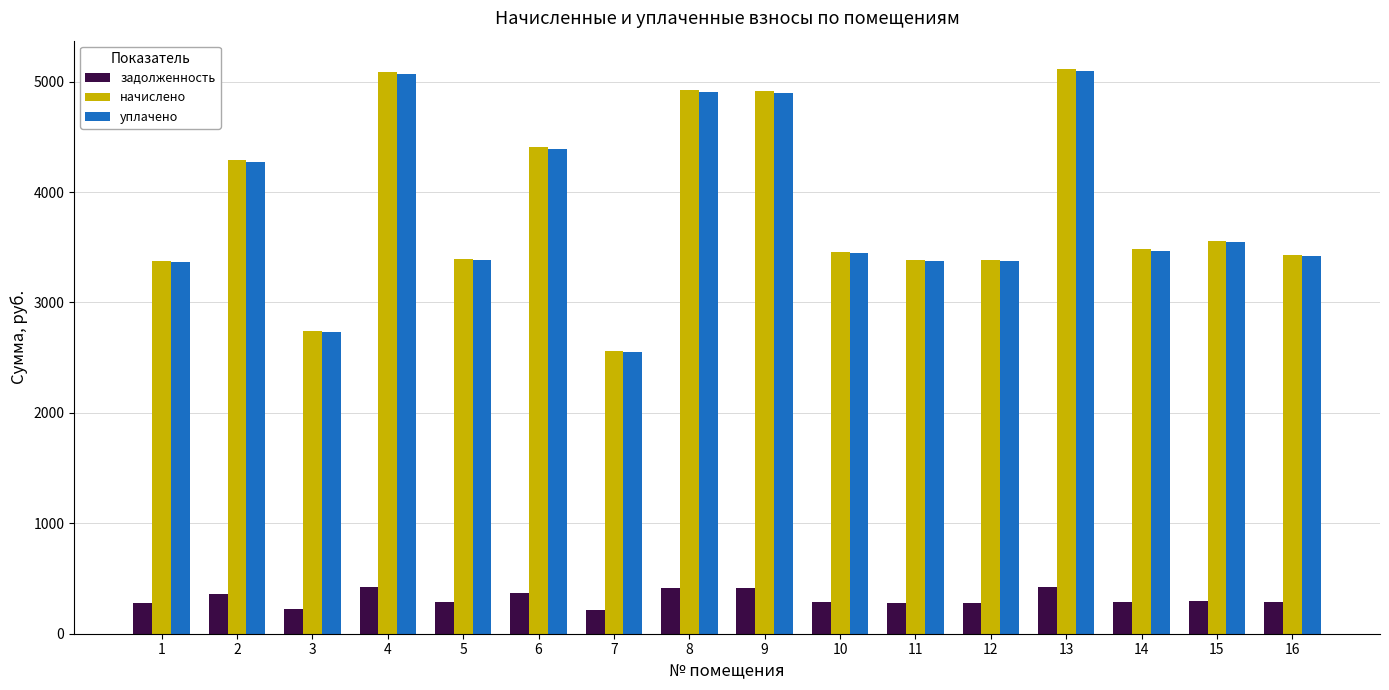

Is it true that уплачено equals 3383.7 at 5?

True